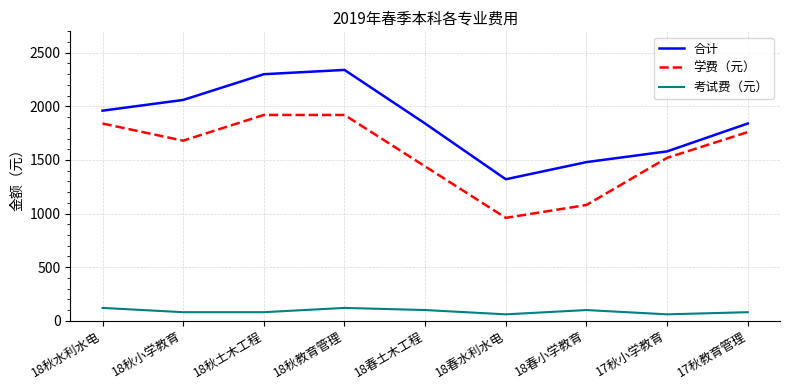

What is the approximate value of 合计 at 18春小学教育, to the nearest 100?

1500